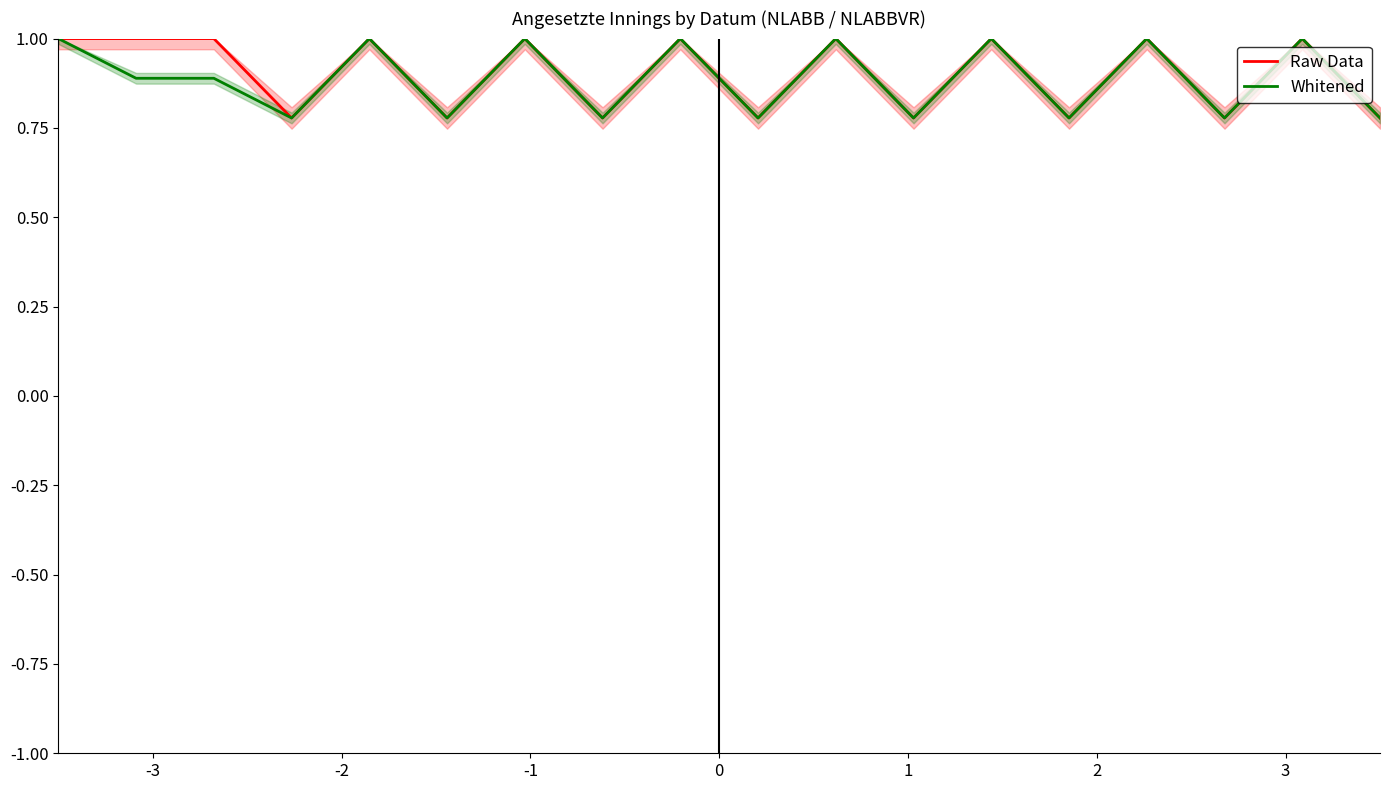

How many Raw Data values are between 0 and 1?

18